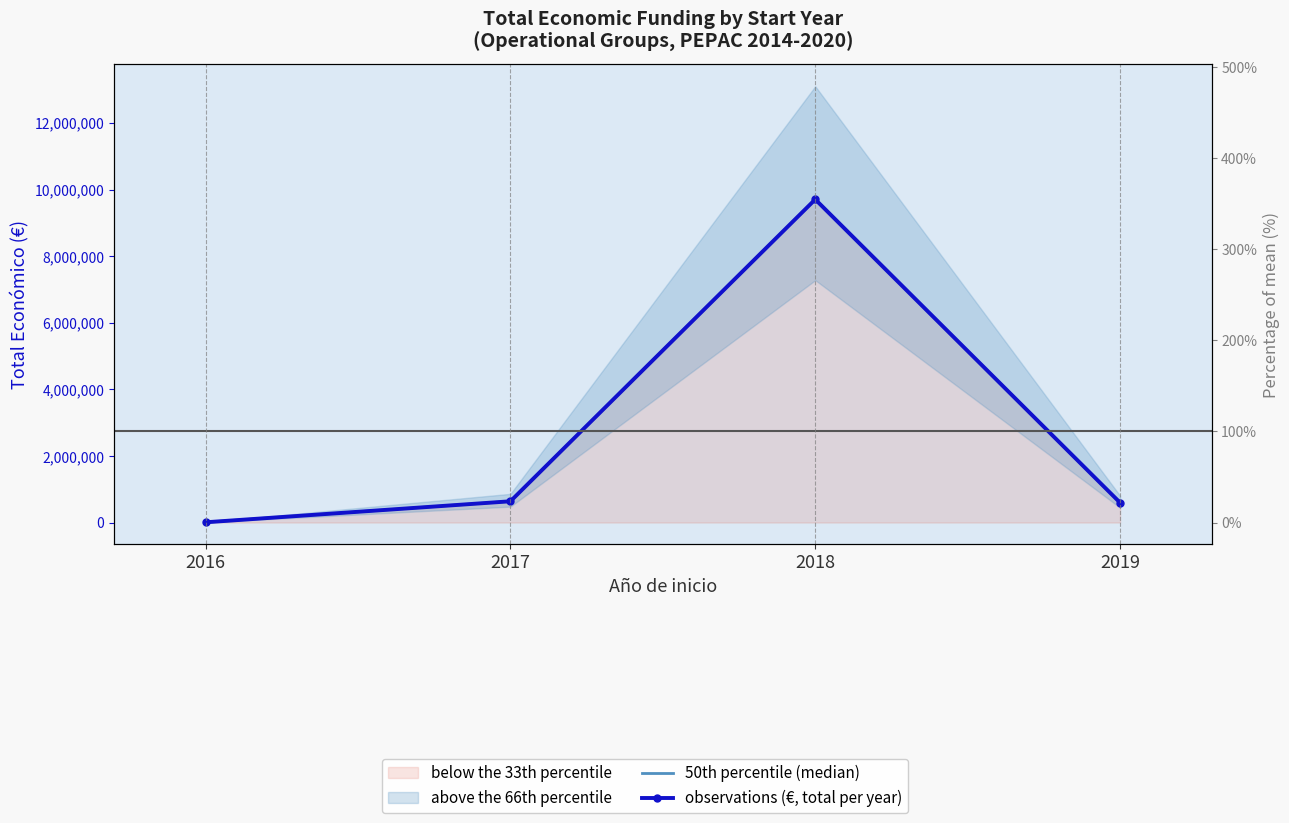

What value does the 50th percentile (median) series have at 2019?

597171